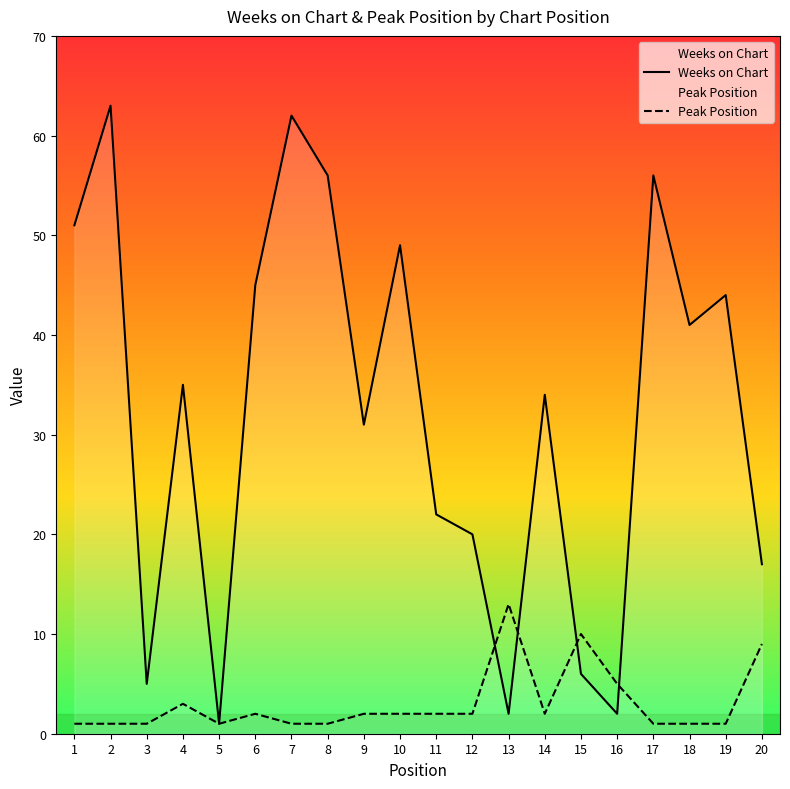

What is the sum of the Weeks on Chart values at 11 and 6?

67